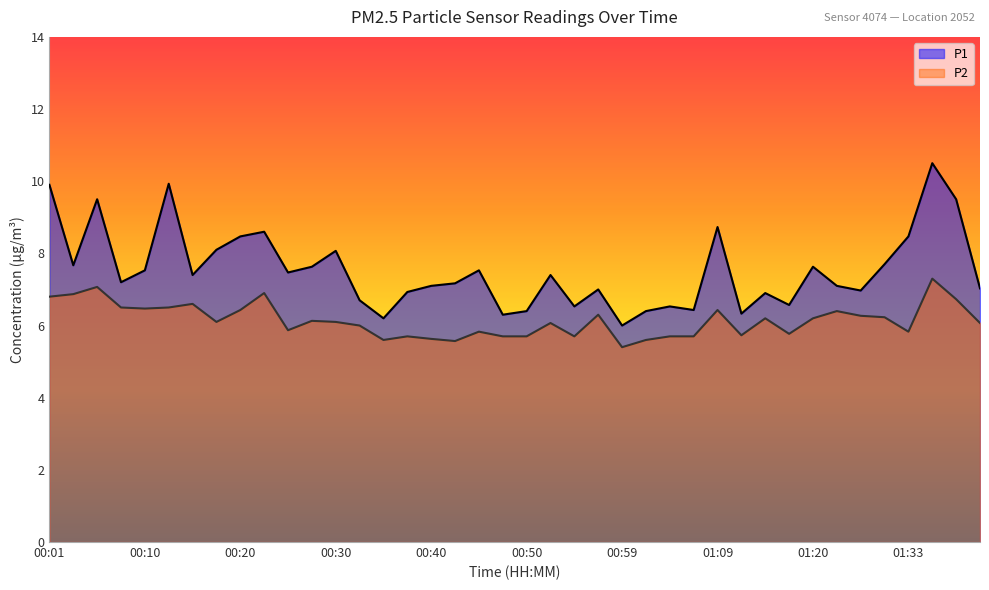

What is the average value of the P2 series?

6.1